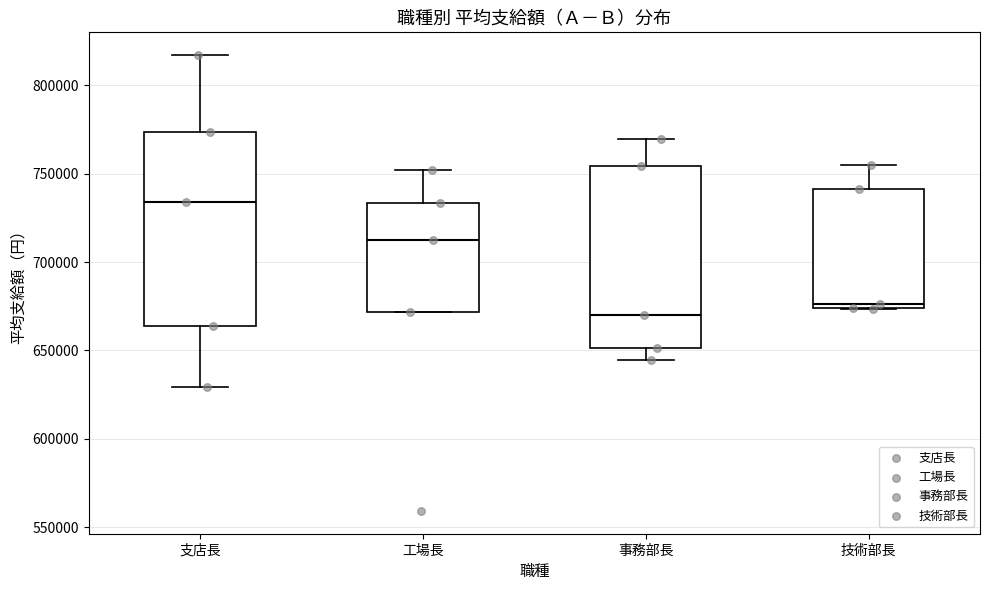

Reading left to right, read every box against the y-axis: the position of its median line, the range the box covers, and the ends of its whiskers. The values are not printed on the chart, so give them approximately, as read against the axis.

支店長: median 735000, box 665000 to 775000, whiskers 630000 to 815000
工場長: median 715000, box 670000 to 735000, whiskers 670000 to 750000
事務部長: median 670000, box 650000 to 755000, whiskers 645000 to 770000
技術部長: median 675000 (just above the box's lower edge), box 675000 to 740000, whiskers 675000 to 755000